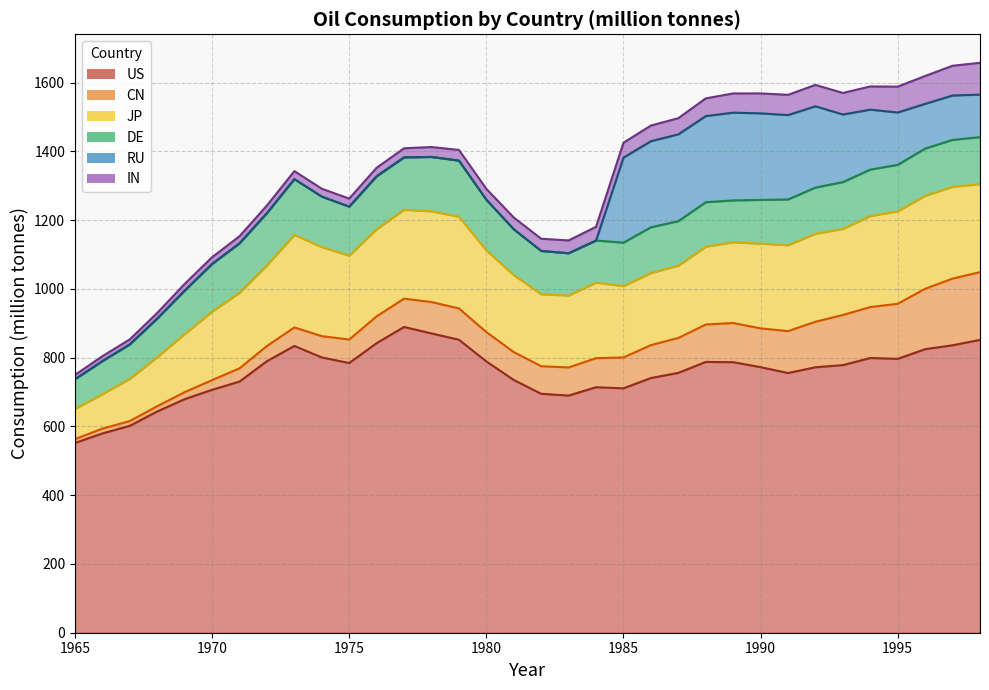

True or false: IN and US cross at least once.

False